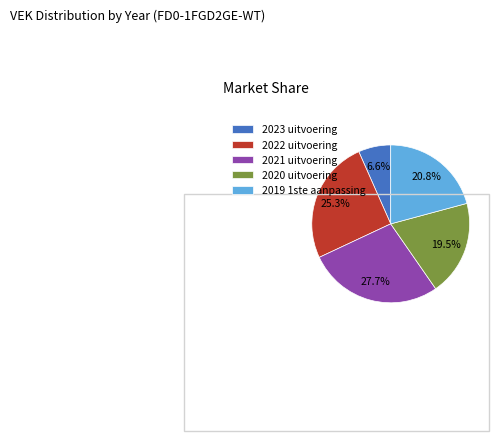

Rank the categories by value from lowest to highest.

2023 uitvoering, 2020 uitvoering, 2019 1ste aanpassing, 2022 uitvoering, 2021 uitvoering